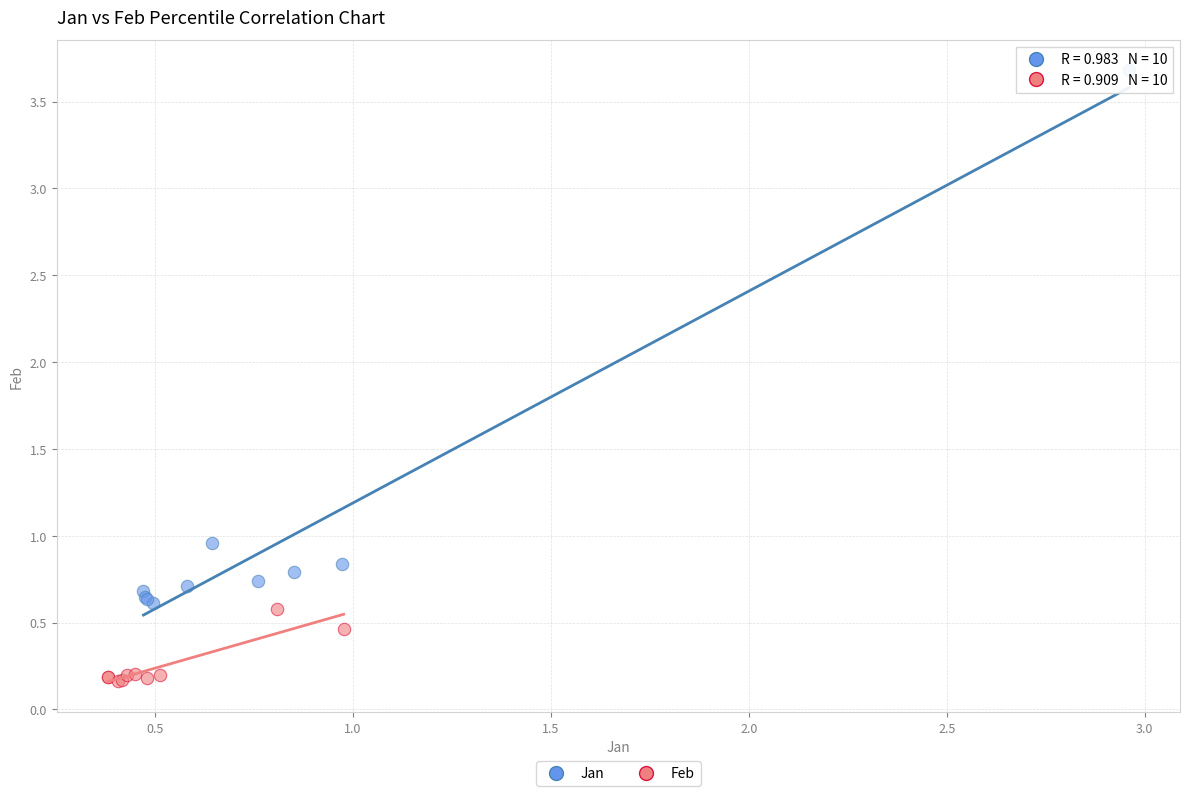

Which series contains the highest Y value?

Jan